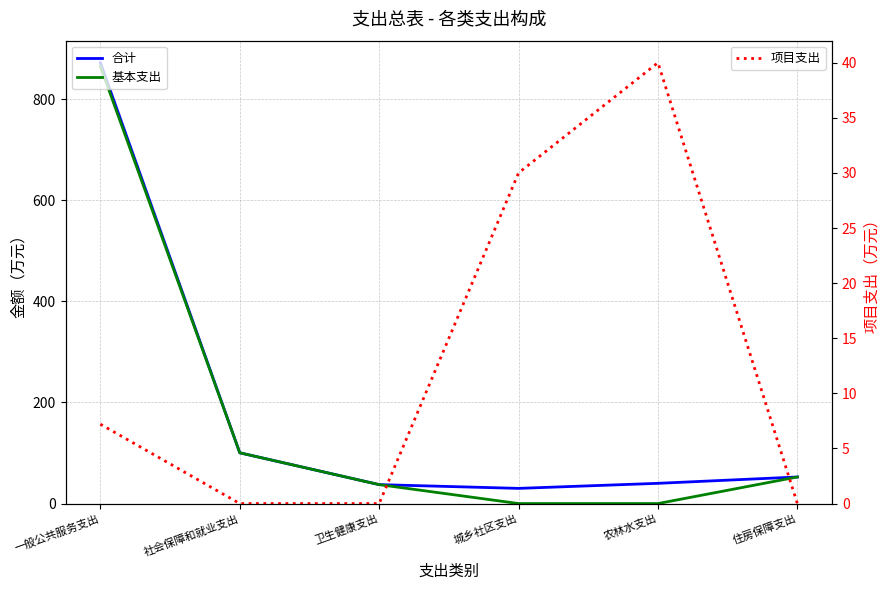

What is the difference between the second highest and second lowest values in the 合计 series?

62.9